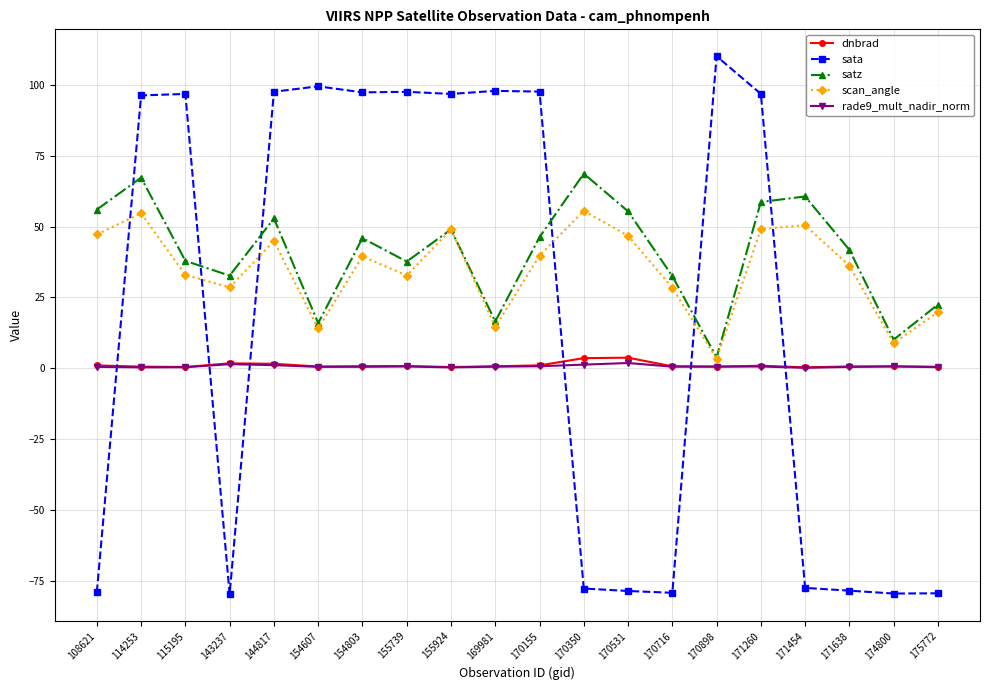

At how many categories does at least one series exceed 30?

18